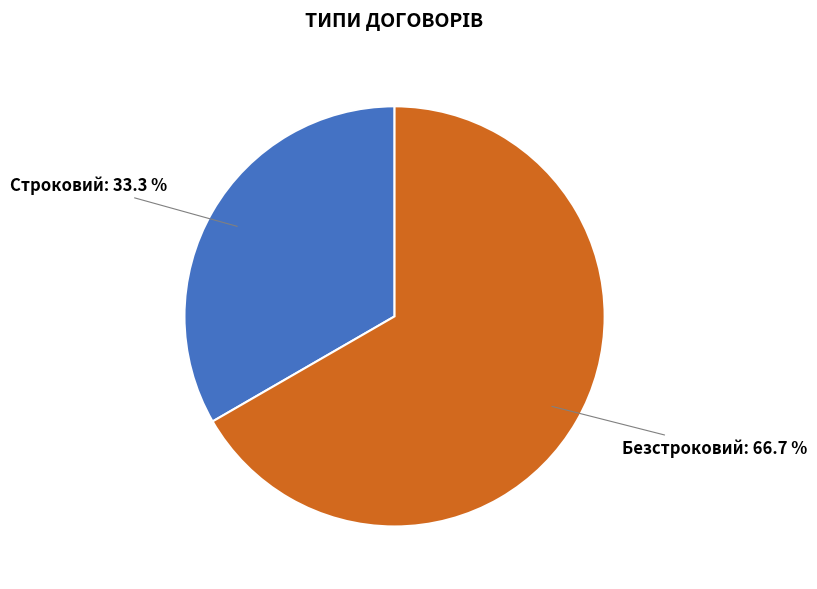

What is the largest slice in the pie chart?

Безстроковий